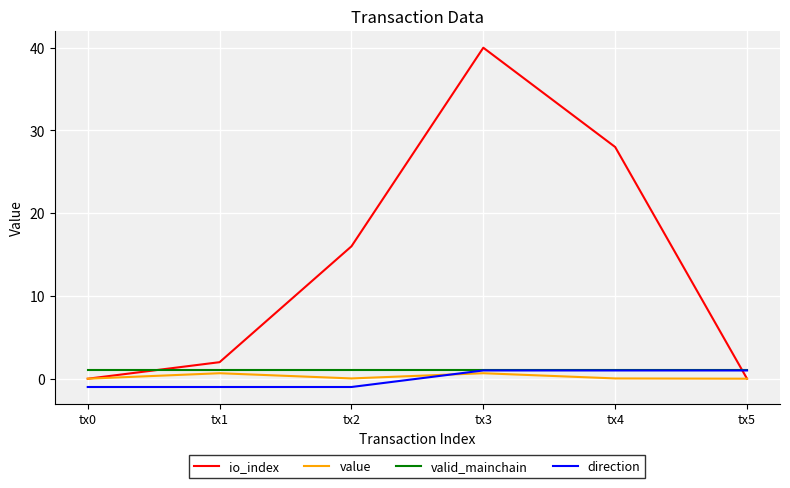

What are all the series names shown in the legend?

io_index, value, valid_mainchain, direction